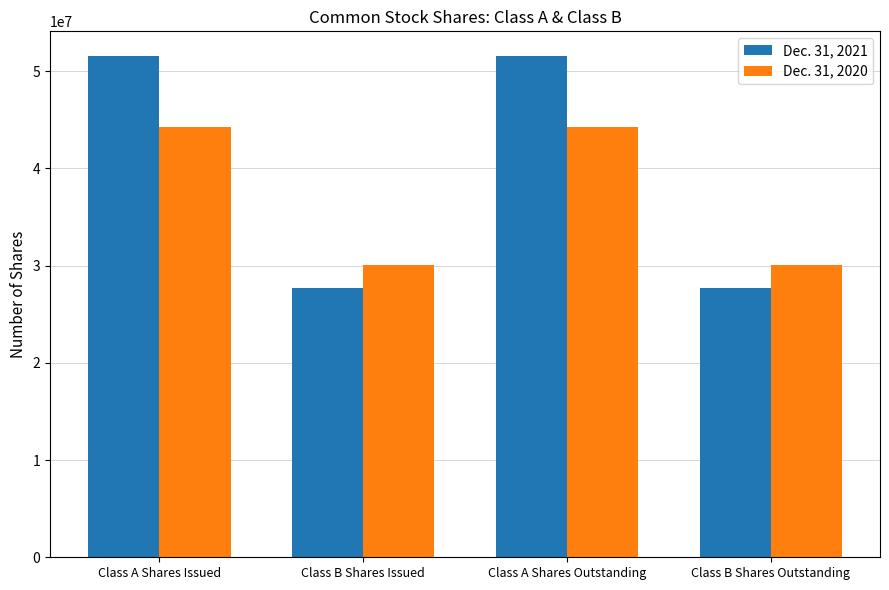

Is the value of Dec. 31, 2020 at Class A Shares Issued greater than the value of Dec. 31, 2021 at Class B Shares Outstanding?

Yes